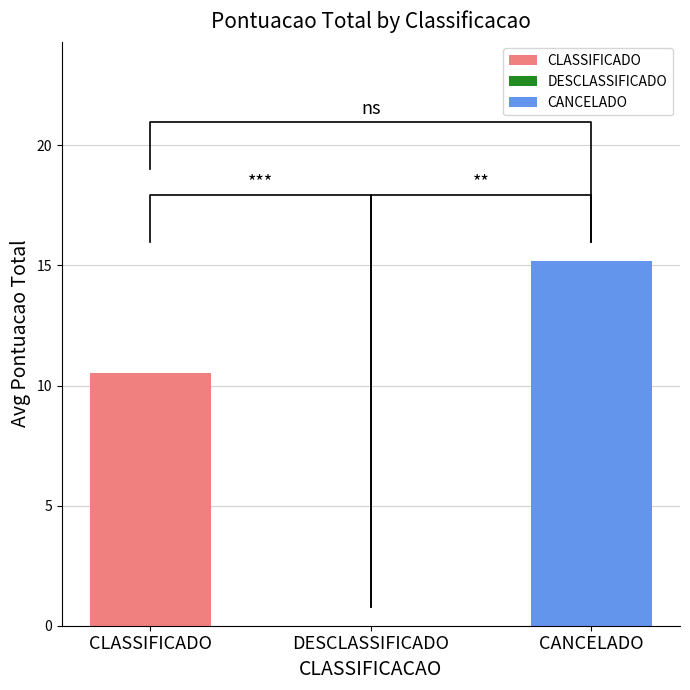

How many positive values are there?

2